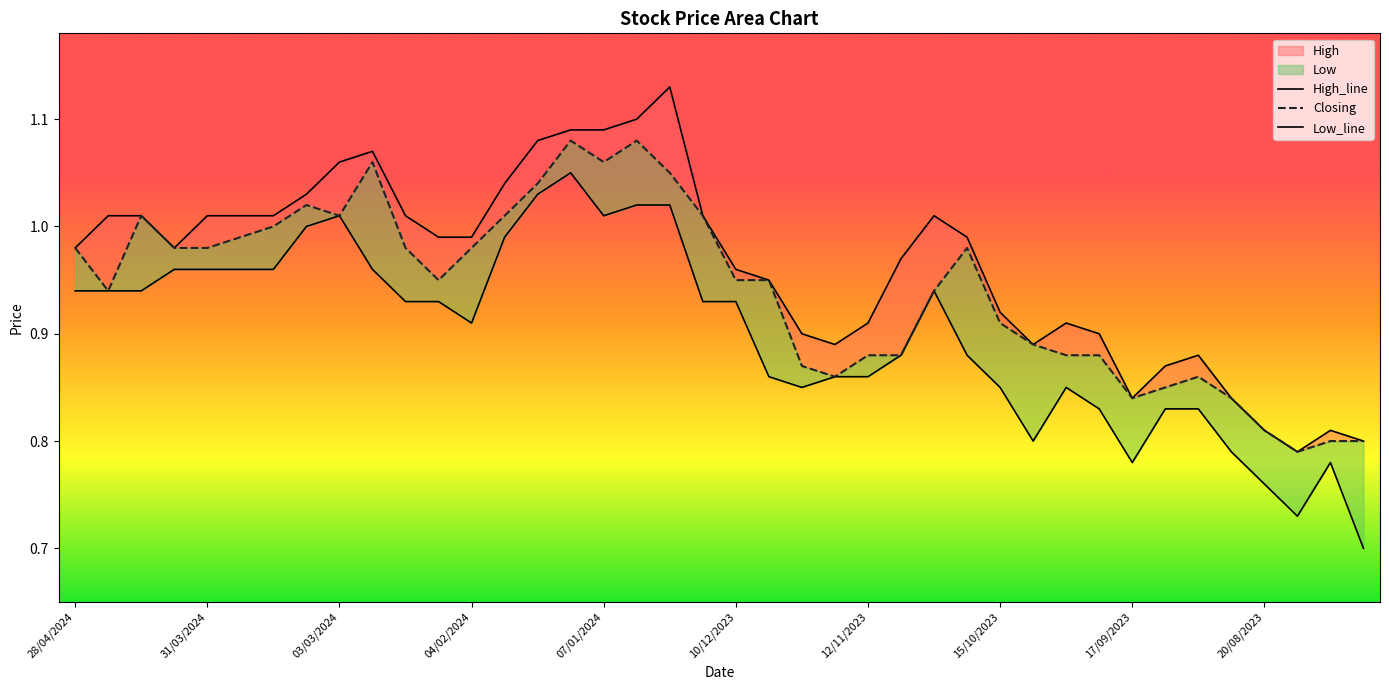

Which series has the largest range (max minus min)?

Low